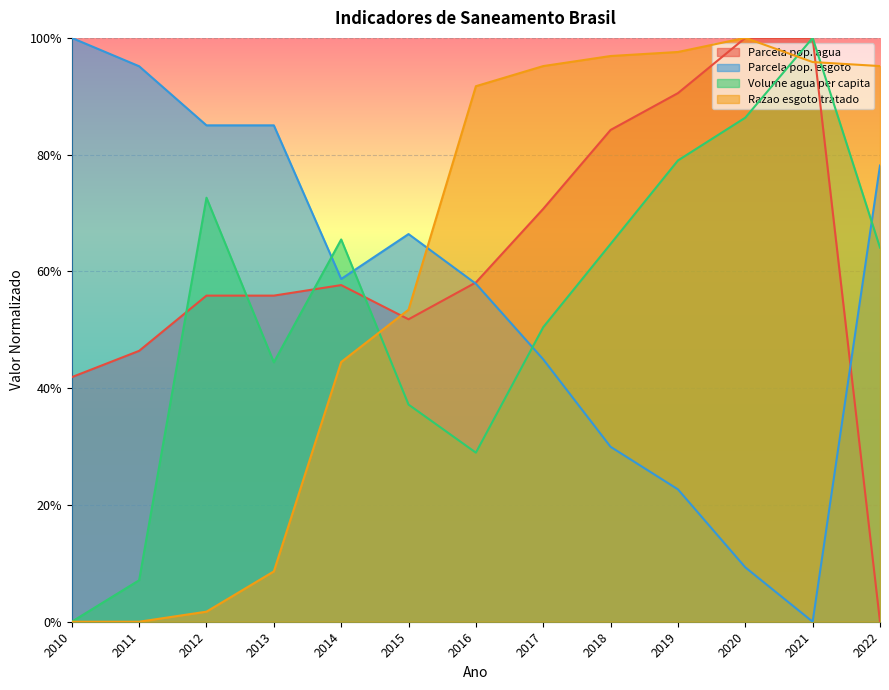

What is the highest value of the Parcela pop. esgoto series?

1.0